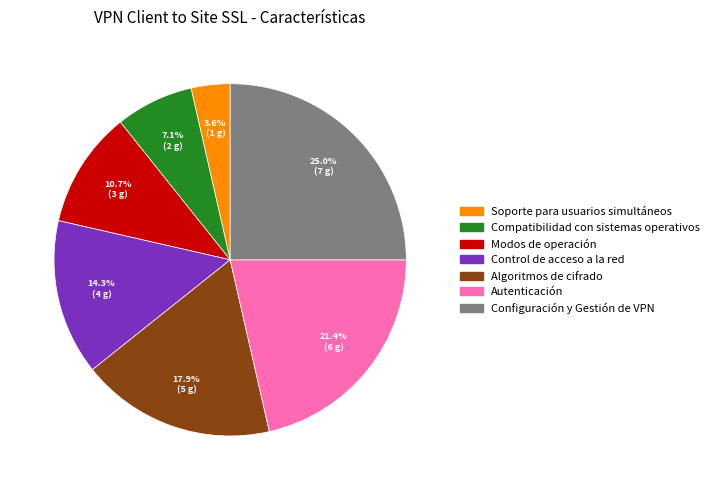

What percentage is the Soporte para usuarios simultáneos slice, to the nearest percent?

4%